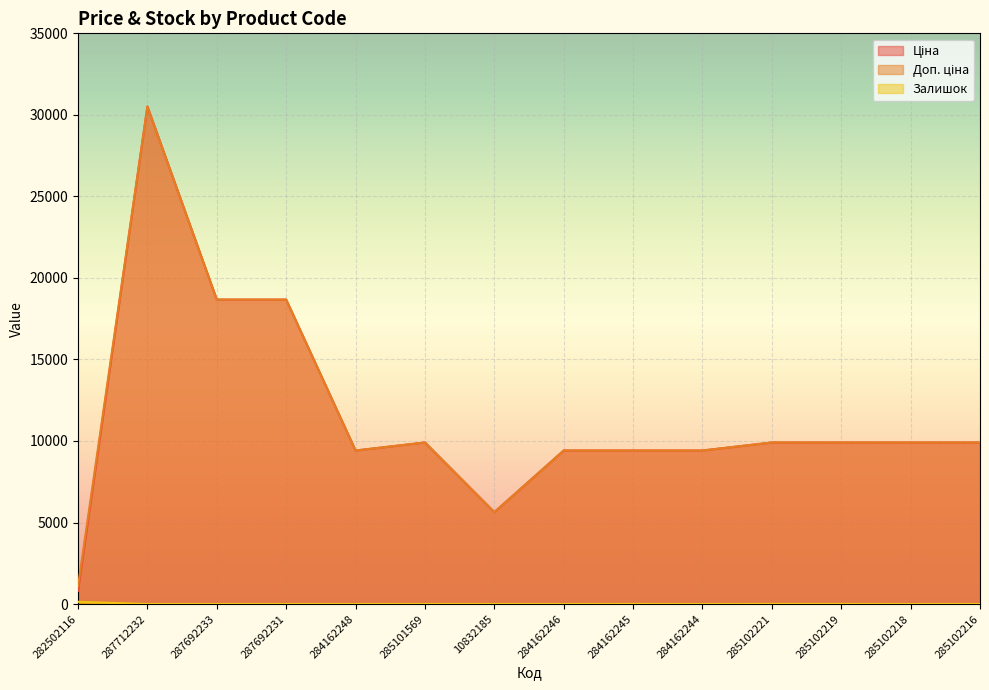

Is it true that Ціна equals 18671.5 at 287692231?

True